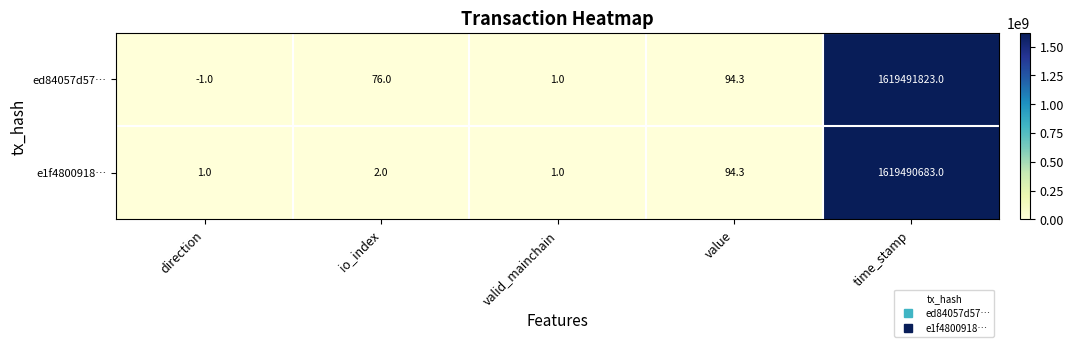

Reading left to right, what are all the values shown in this chart?

ed84057d57…: -1.0	76.0	1.0	94.3	1619491823.0
e1f4800918…: 1.0	2.0	1.0	94.3	1619490683.0